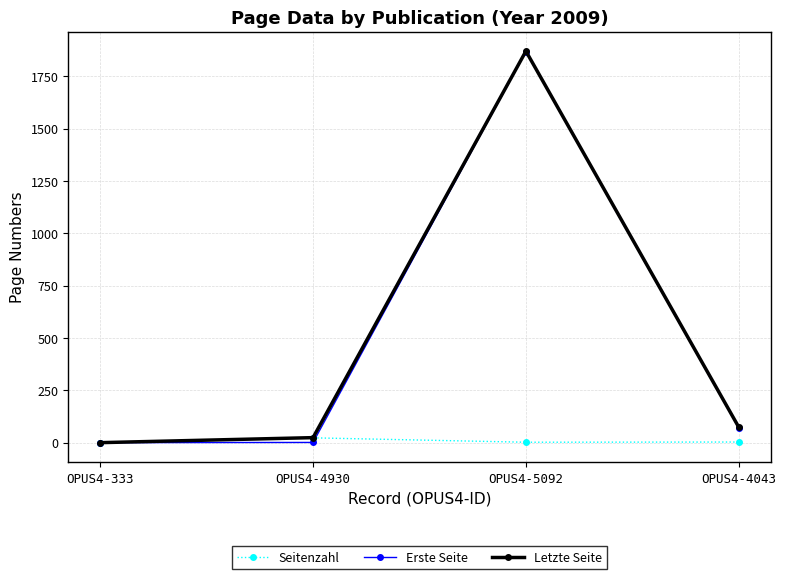

At which label is Seitenzahl closest to 11?

OPUS4-4043